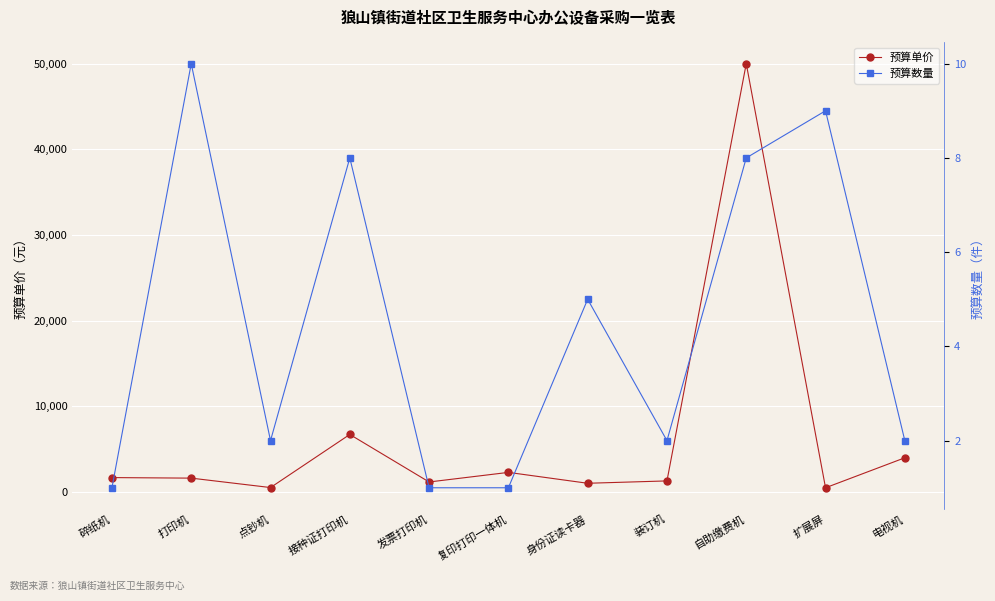

The 预算单价 series shows 601 at 身份证读卡器. True or false?

False